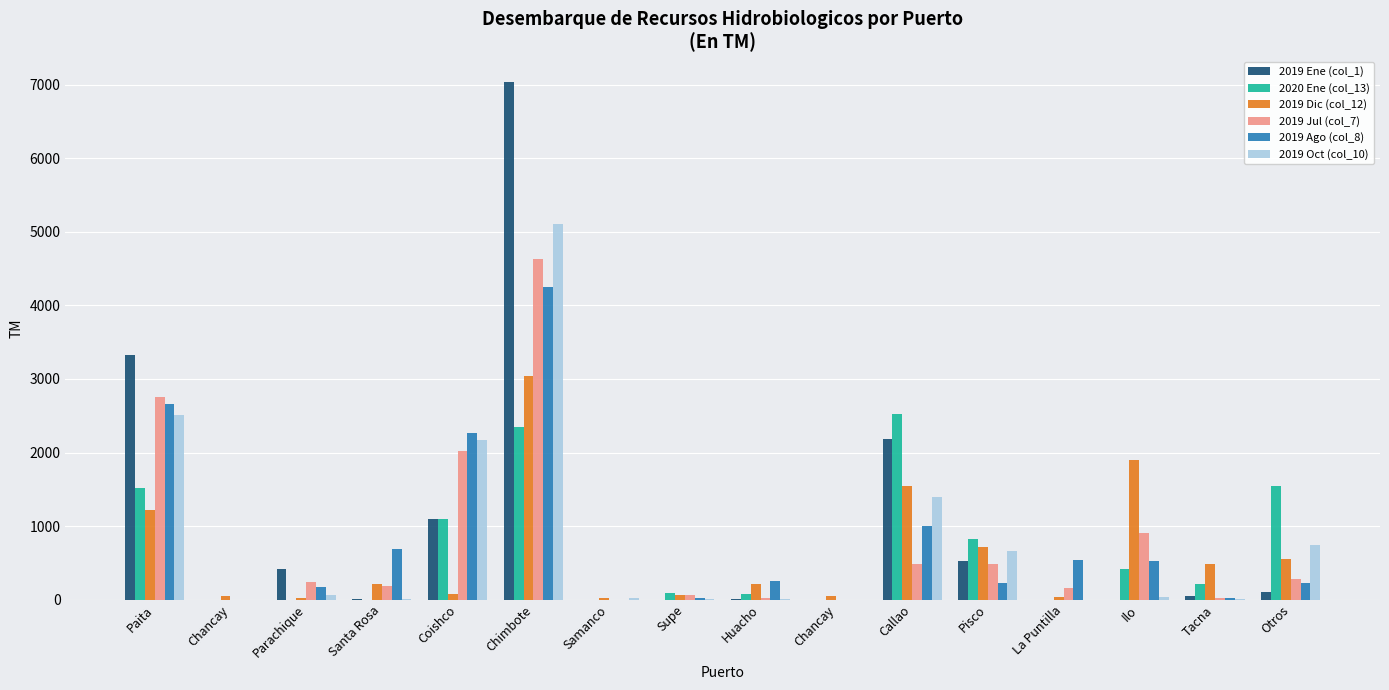

Which series has the largest total across all categories?

2019 Ene (col_1)